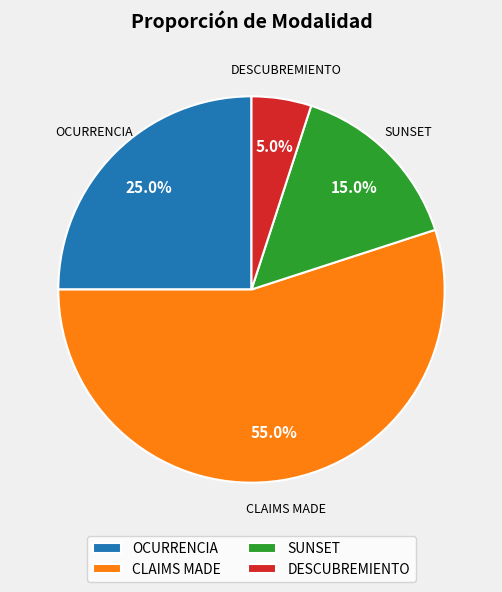

To the nearest percent, what is the combined percentage of SUNSET and CLAIMS MADE?

70%